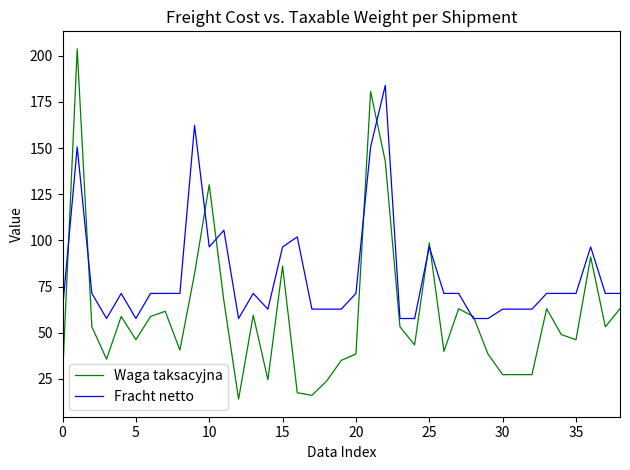

At how many categories does at least one series exceed 75?

10